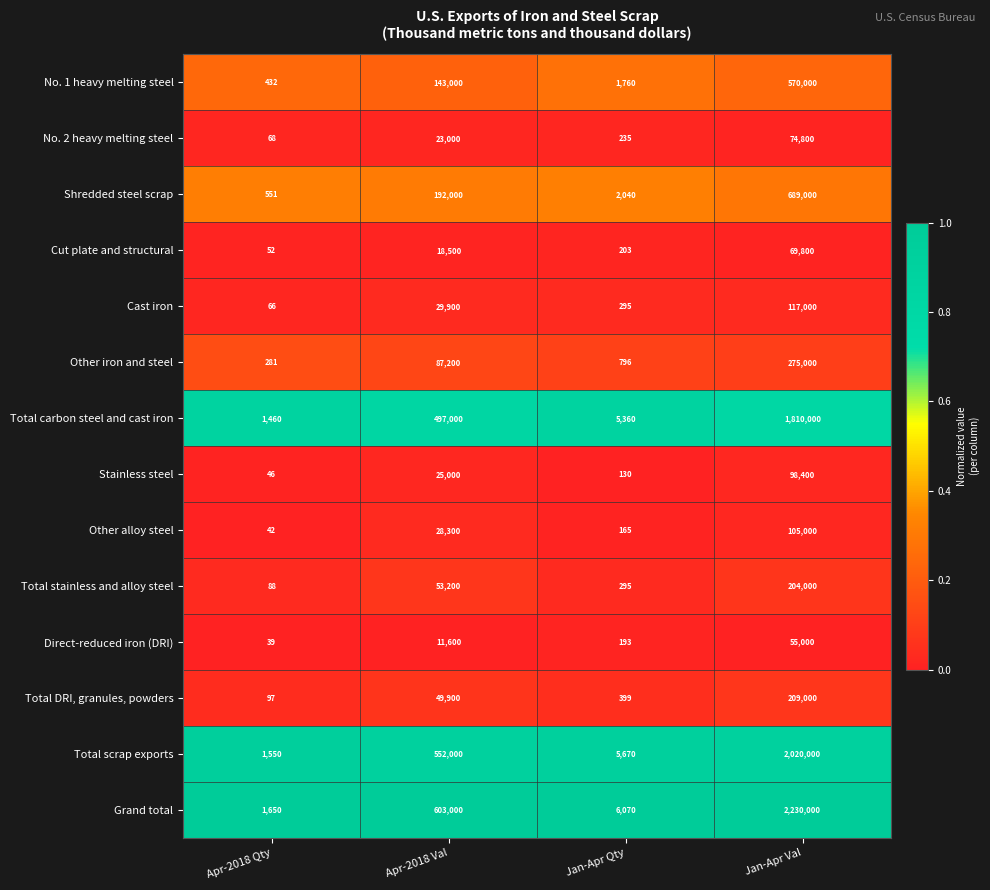

Read the Stainless steel value at Jan-Apr Val, to the nearest 10.

98400